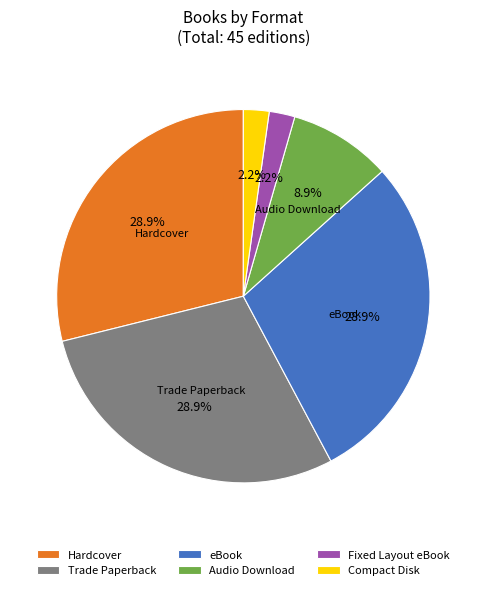

Is Hardcover the majority of the pie?

No